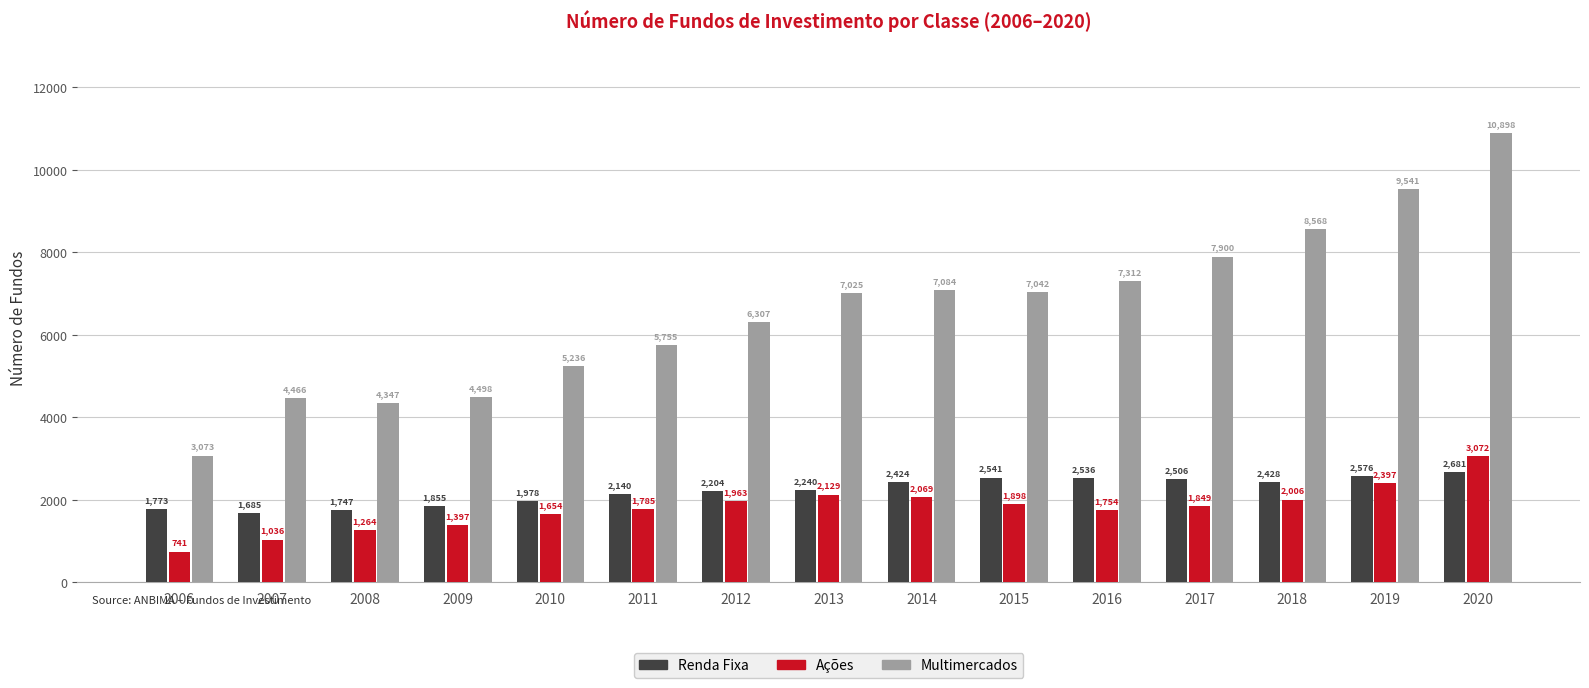

Count the number of data series in this chart.

3